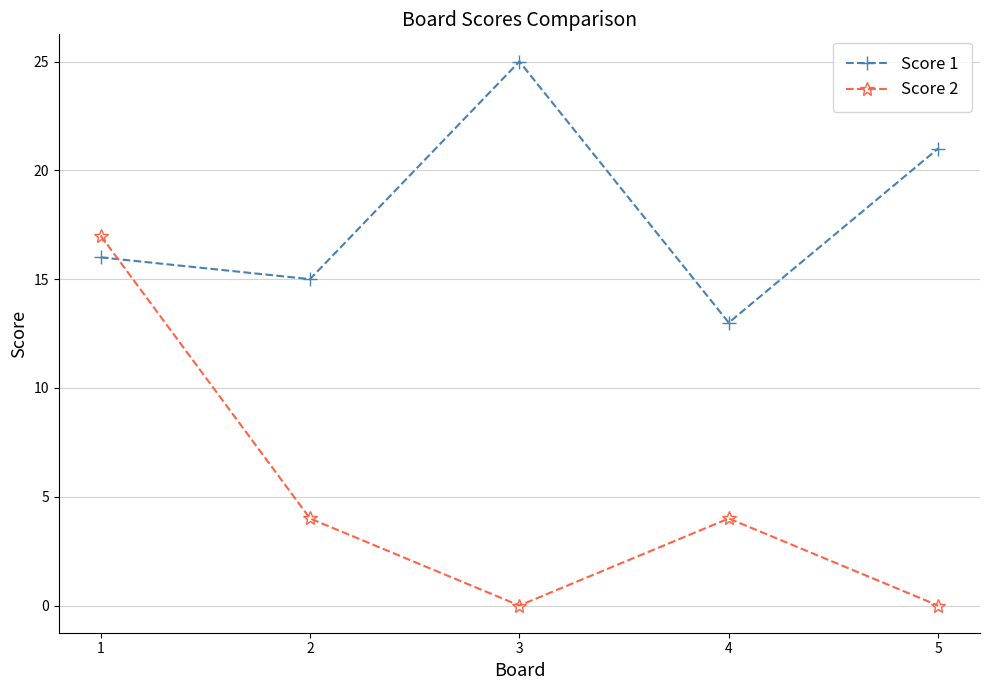

Which category has the highest value across all series?

3